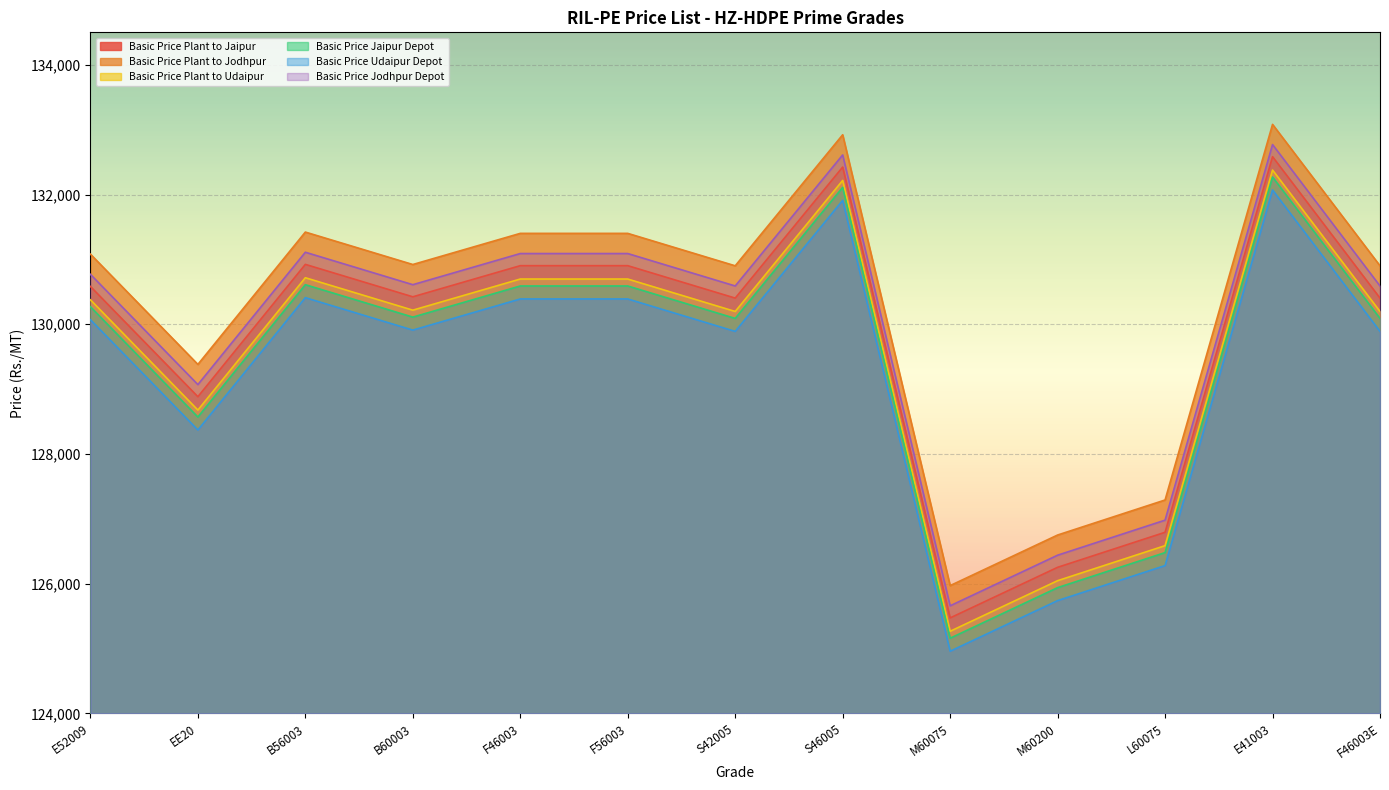

Which series changed the most between L60075 and F46003E?

Basic Price Plant to Jaipur